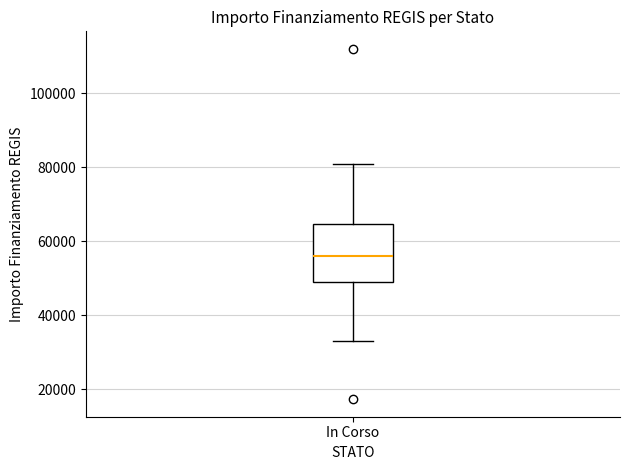

Transcribe this box plot: give where the median line is, the range the box spans, and where the two whiskers end, as read against the y-axis. The values are not printed on the chart, so give them approximately, as read against the axis.

median 56000, box 50000 to 64000, whiskers 32000 to 80000